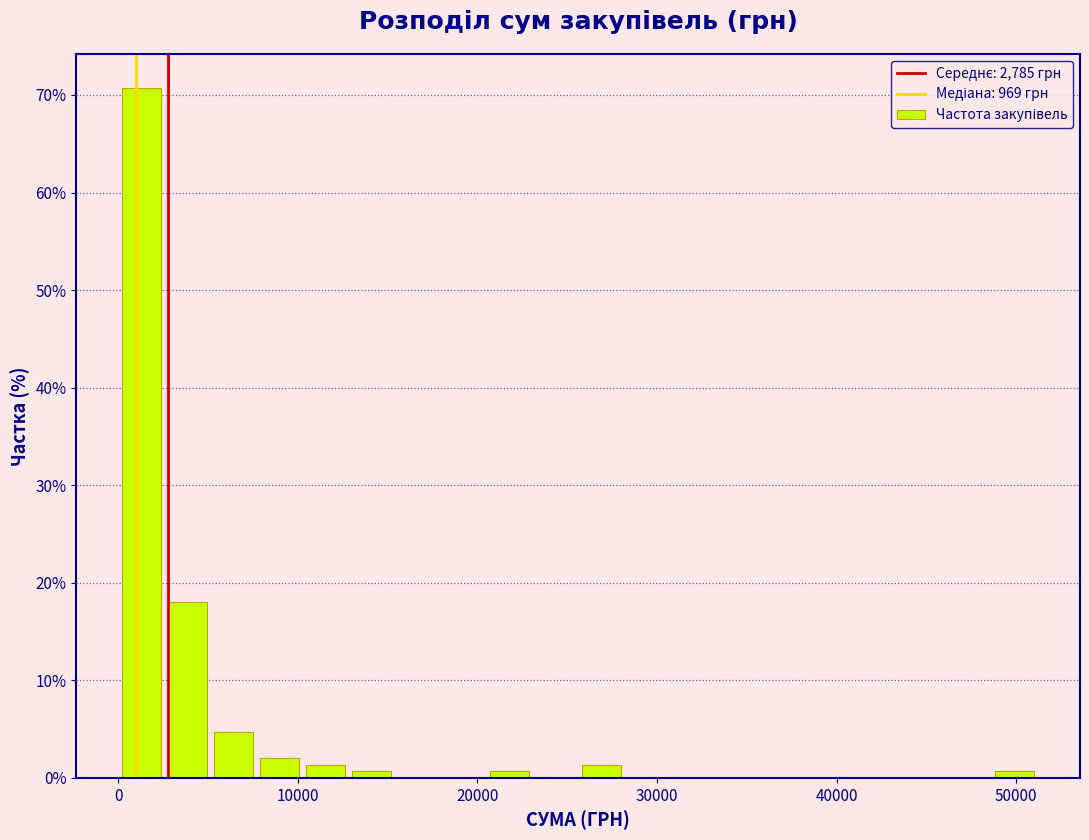

Read against the x-axis, roughly where is the centre of the tallest bar?

1000